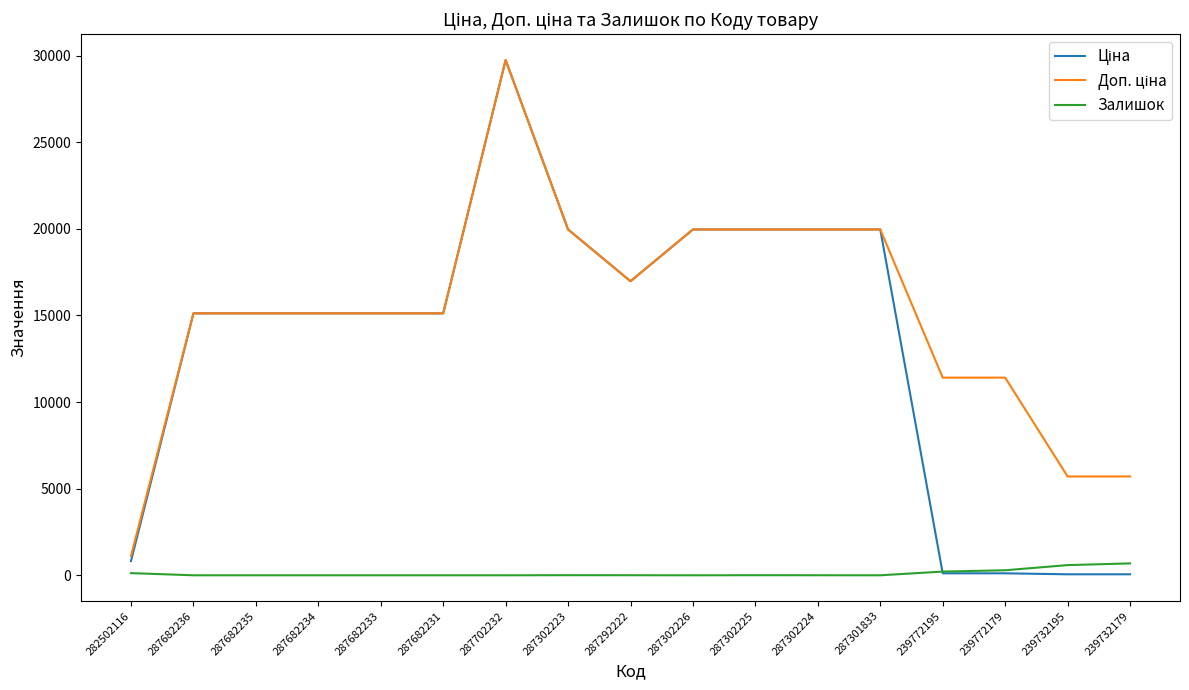

What is the total value across all series at 287682231?

30240.0